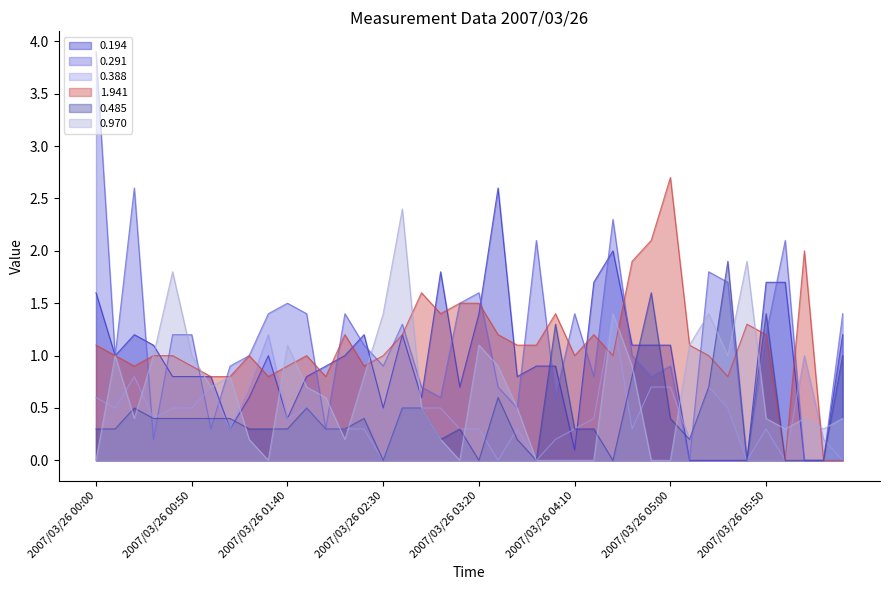

After their last crossing, which series has the higher values: 0.388 or 0.485?

0.485